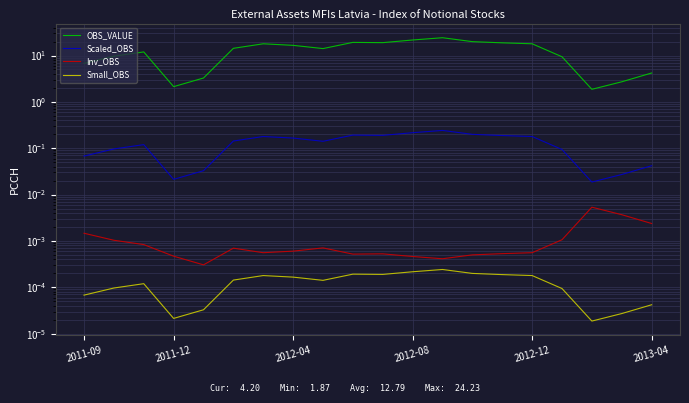

True or false: Inv_OBS has more than 2 interior local peaks.

True